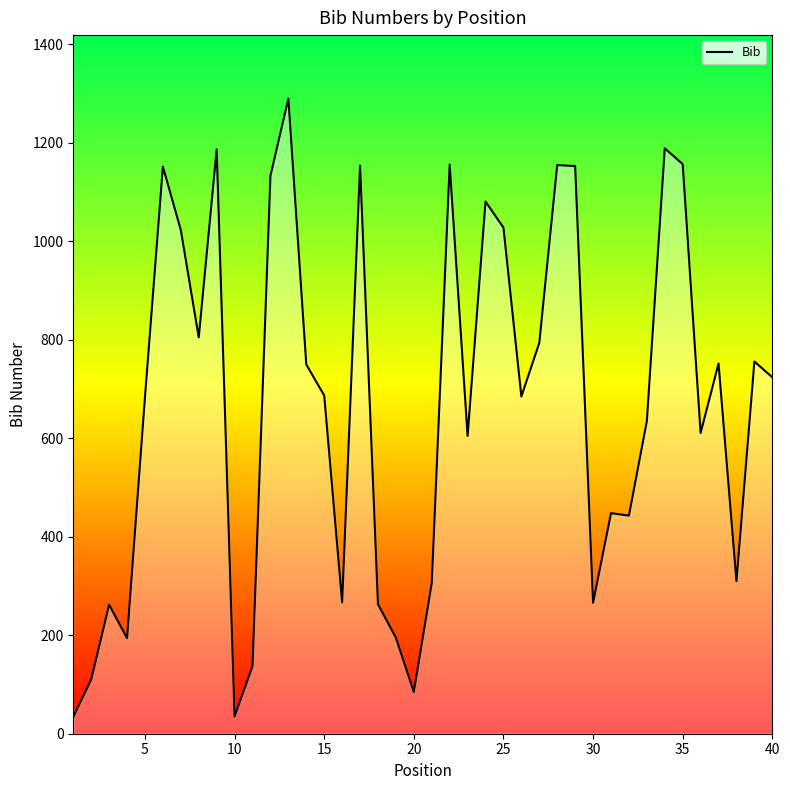

What is the value of the 35th point from the left?

1157